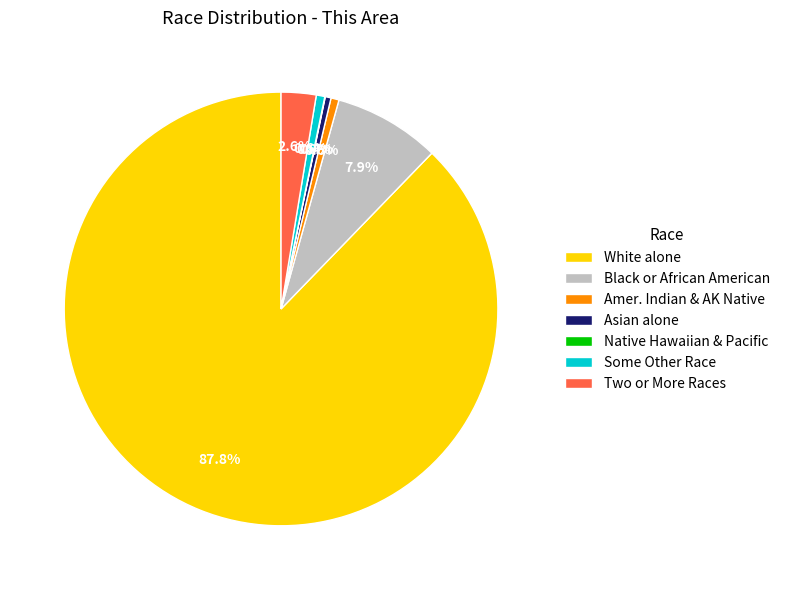

How much of the chart is everything except Some Other Race?

99.4%